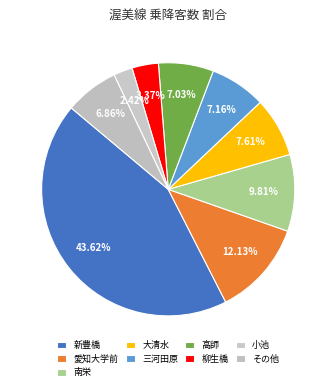

To the nearest percent, what is the average slice percentage?

11%